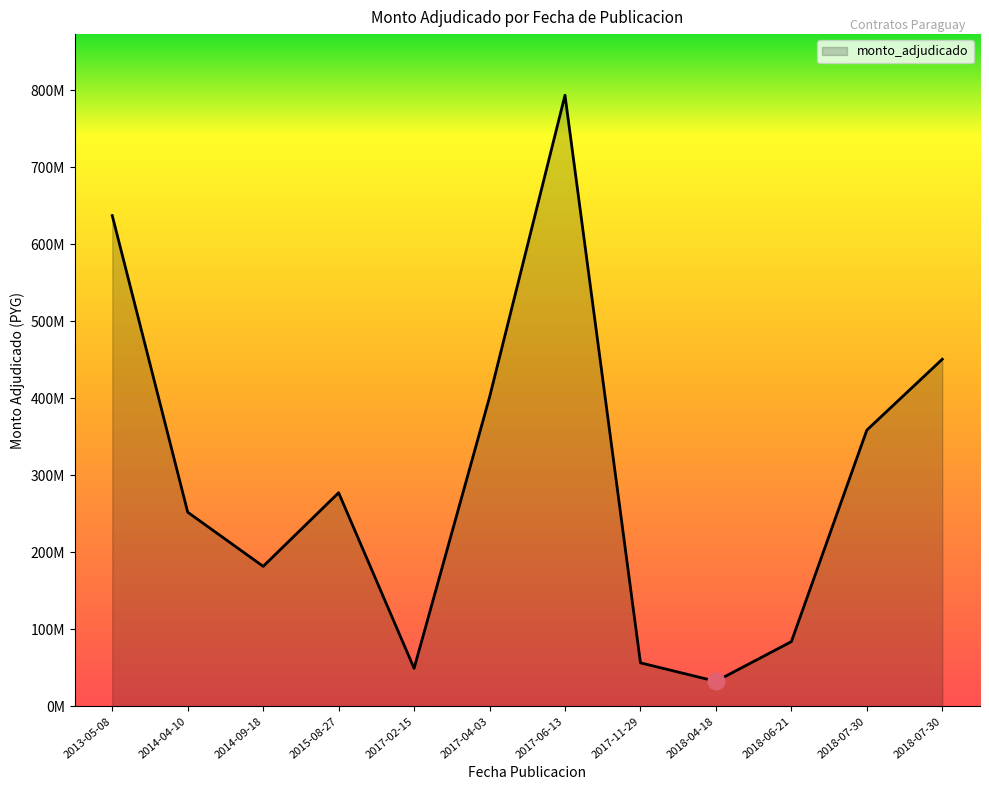

Which has a higher value, 2017-04-03 or 2018-07-30?

2018-07-30